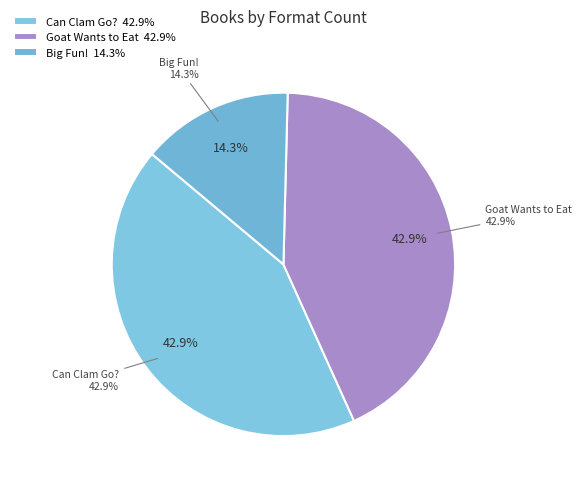

What portion of the pie excludes Goat Wants to Eat?

57.1%